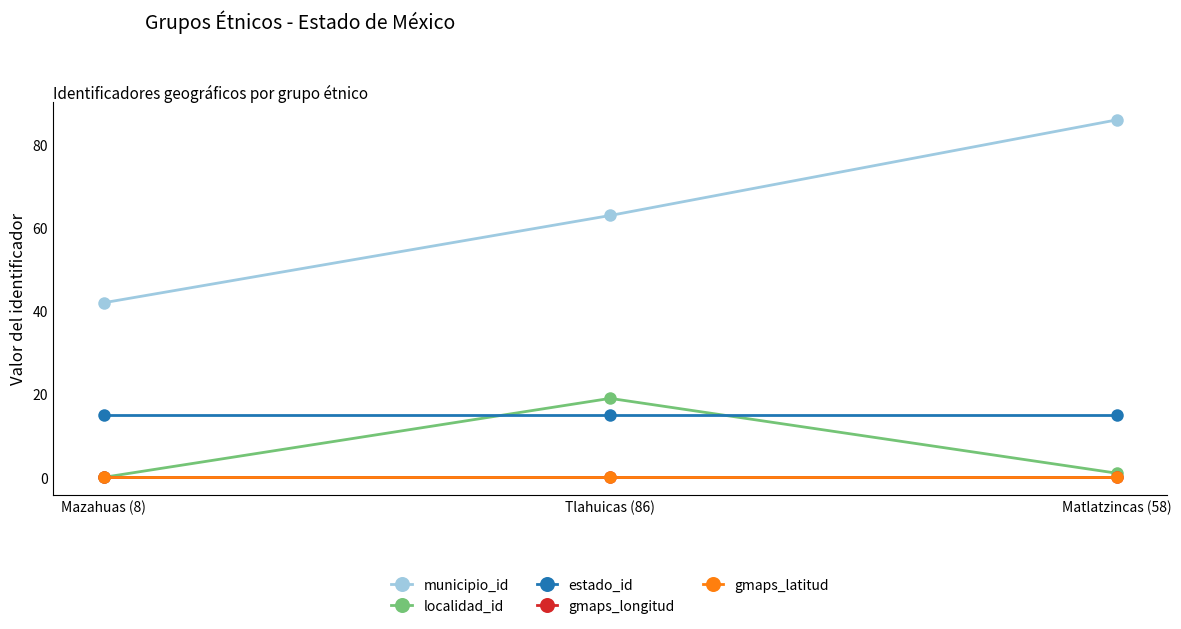

Is this an area chart (filled region under the line)?

No